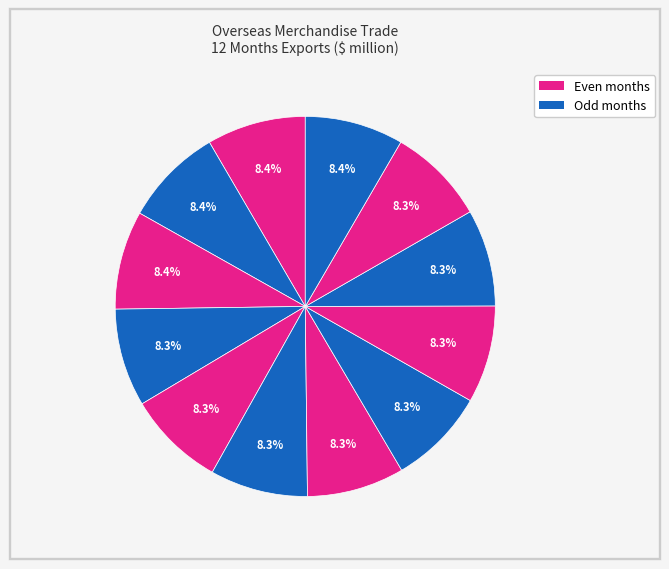

How many segments does this pie chart have?

12